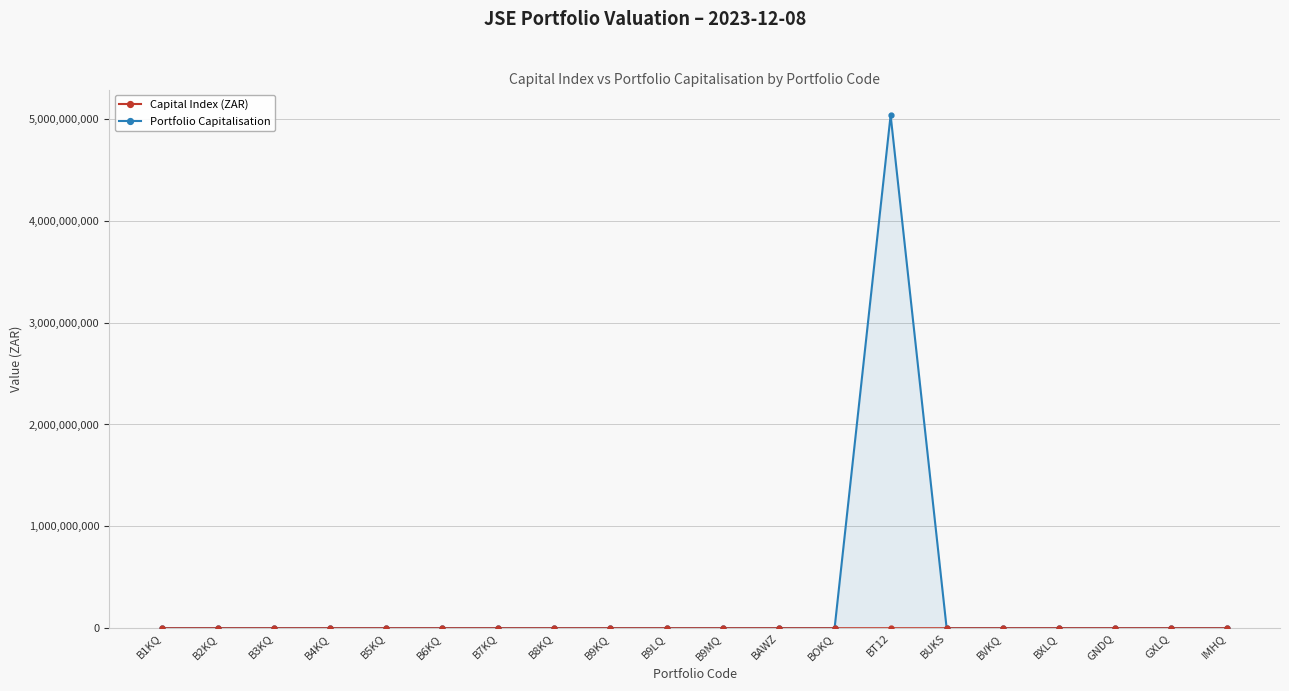

Which series has the widest spread of values?

Portfolio Capitalisation